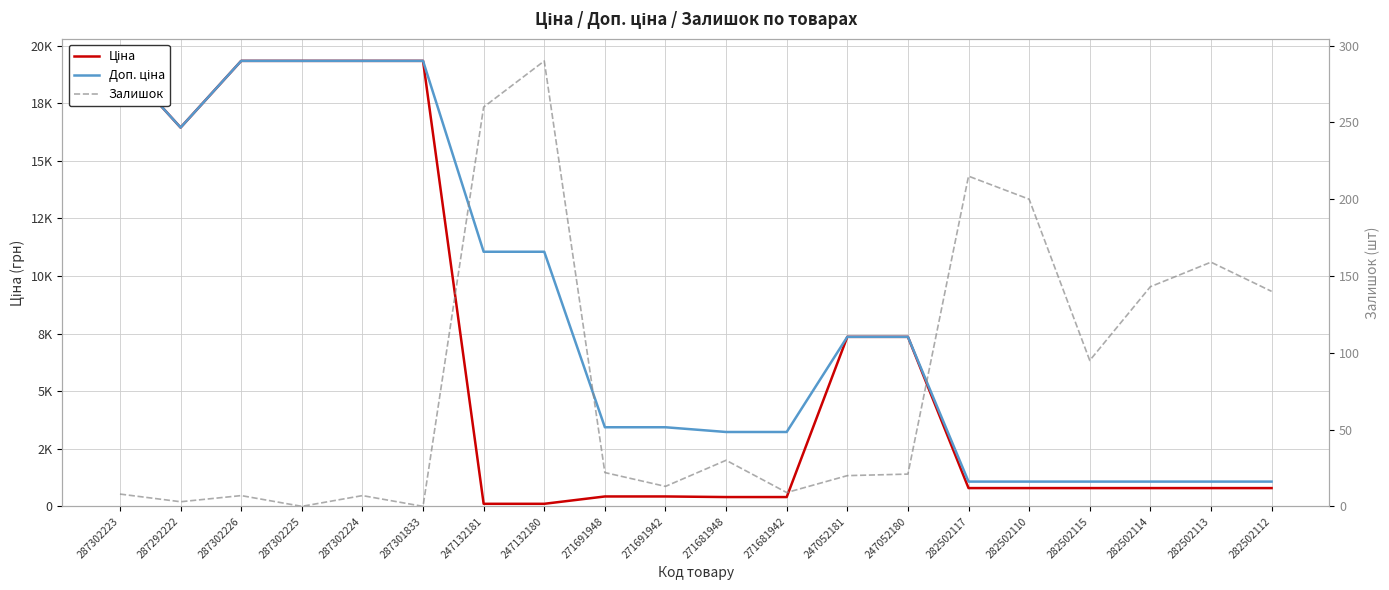

At which category is the sum across all series the highest?

287302223